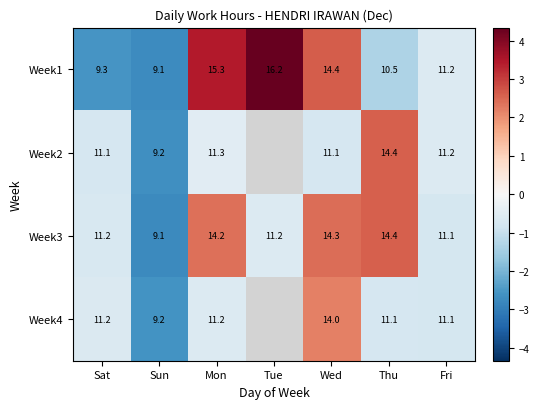

The Week4 series shows -0.9 at Mon. True or false?

False